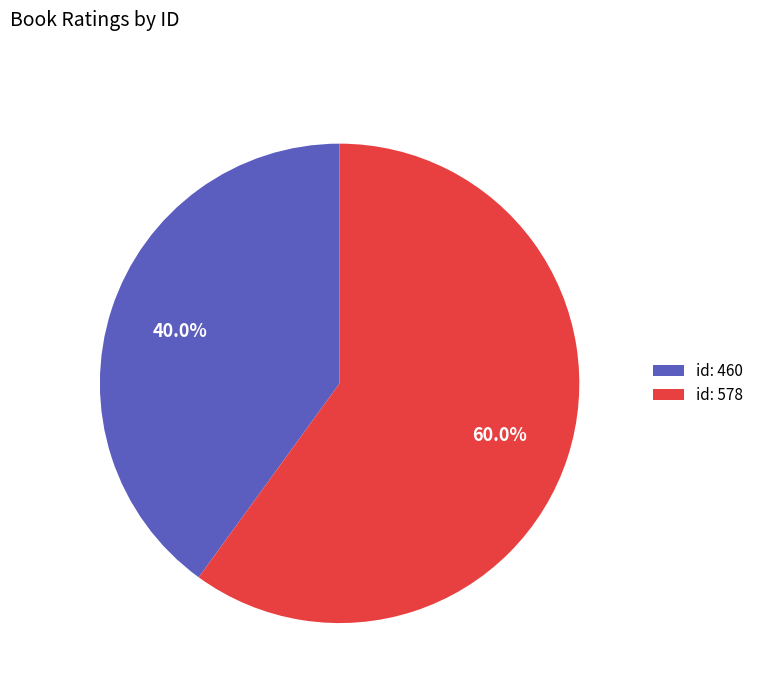

Which has a higher value, id: 460 or id: 578?

id: 578